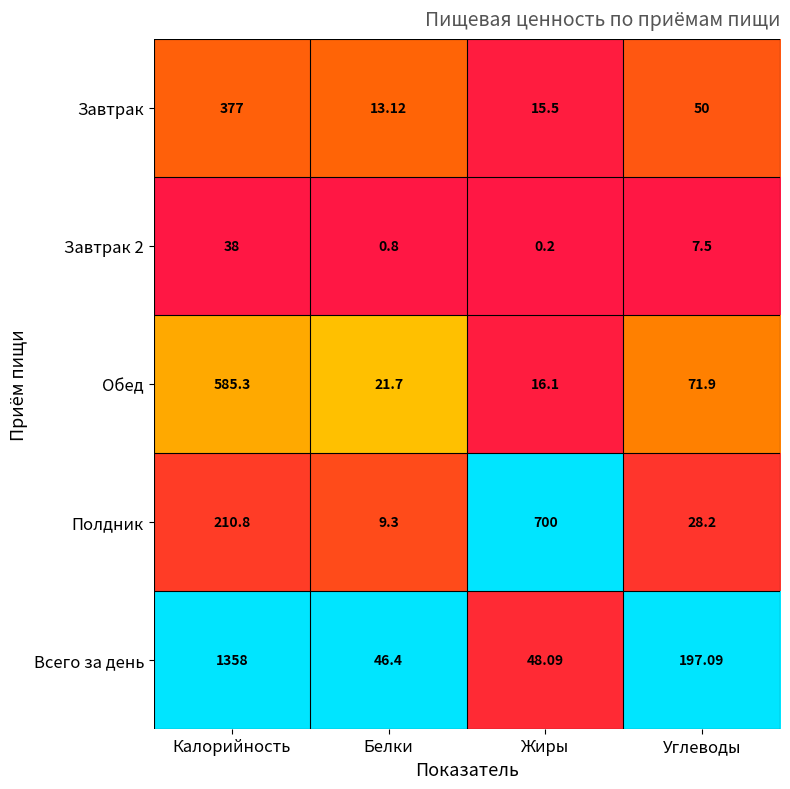

Between Калорийность and Жиры, which series saw the biggest shift?

Всего за день